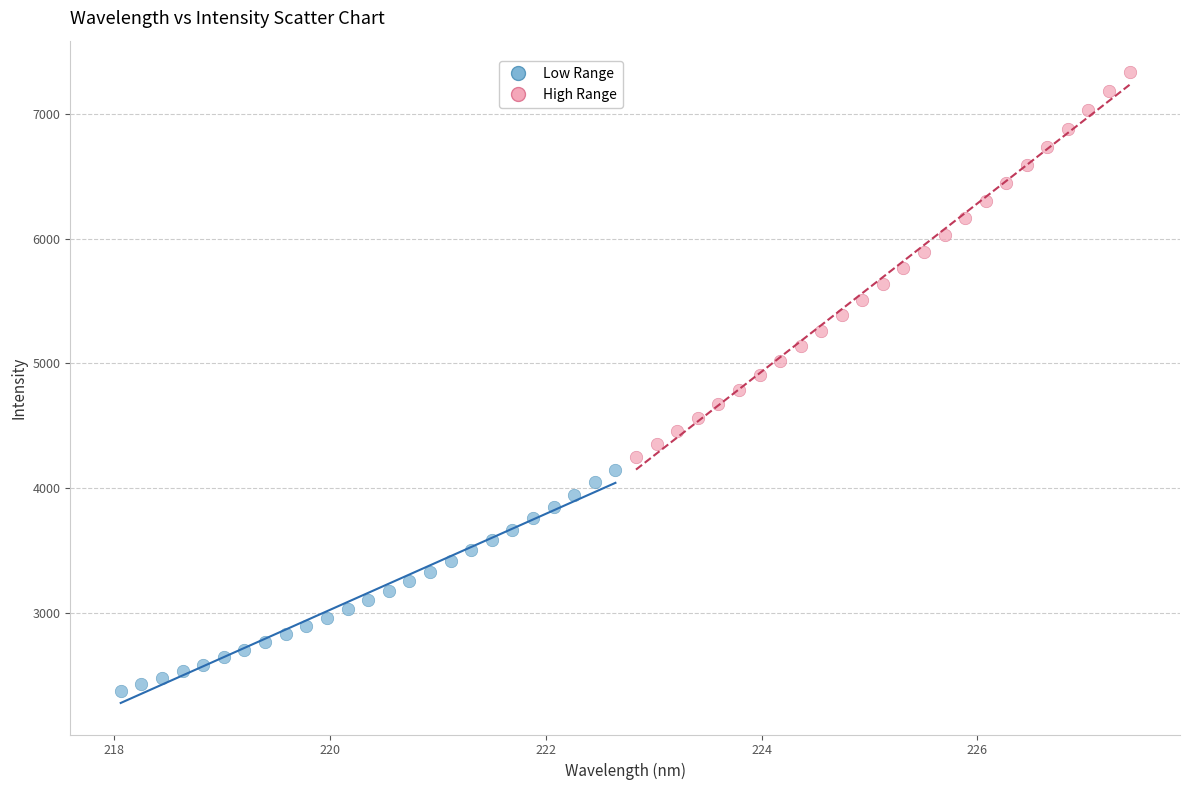

Which series reaches the minimum Y coordinate?

Low Range